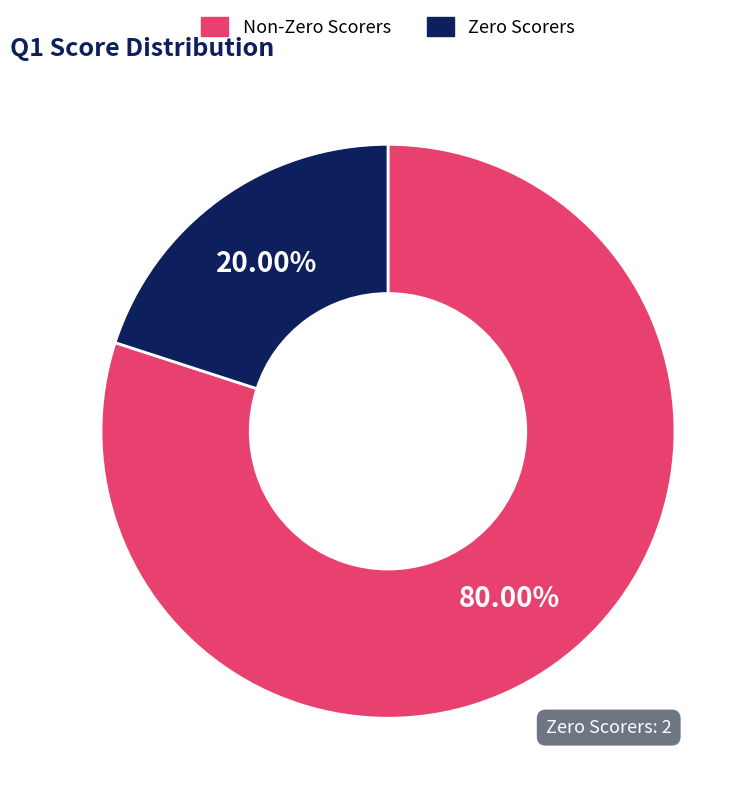

How many segments does this pie chart have?

2